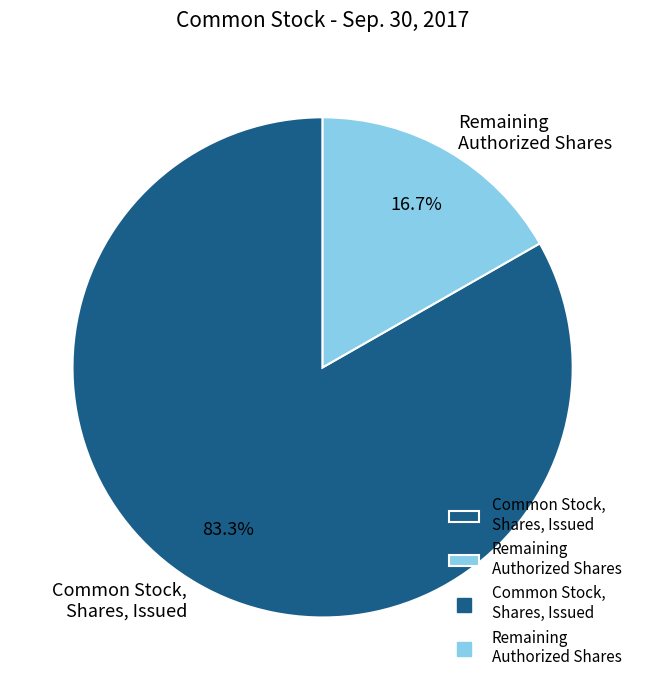

What is the ratio of the value at Common Stock, Shares, Issued to the value at Remaining Authorized Shares?

5.0